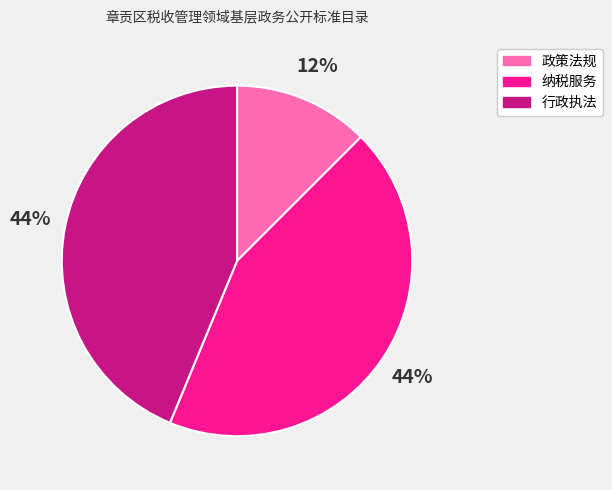

How many segments does this pie chart have?

3